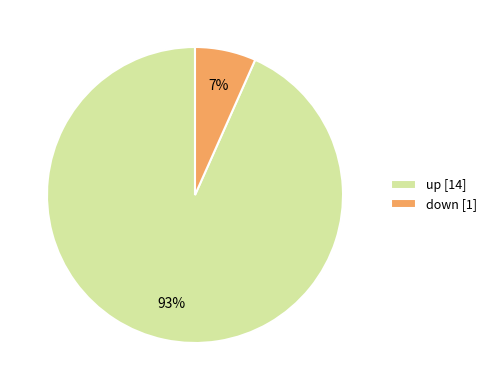

Which slice is the smallest?

down